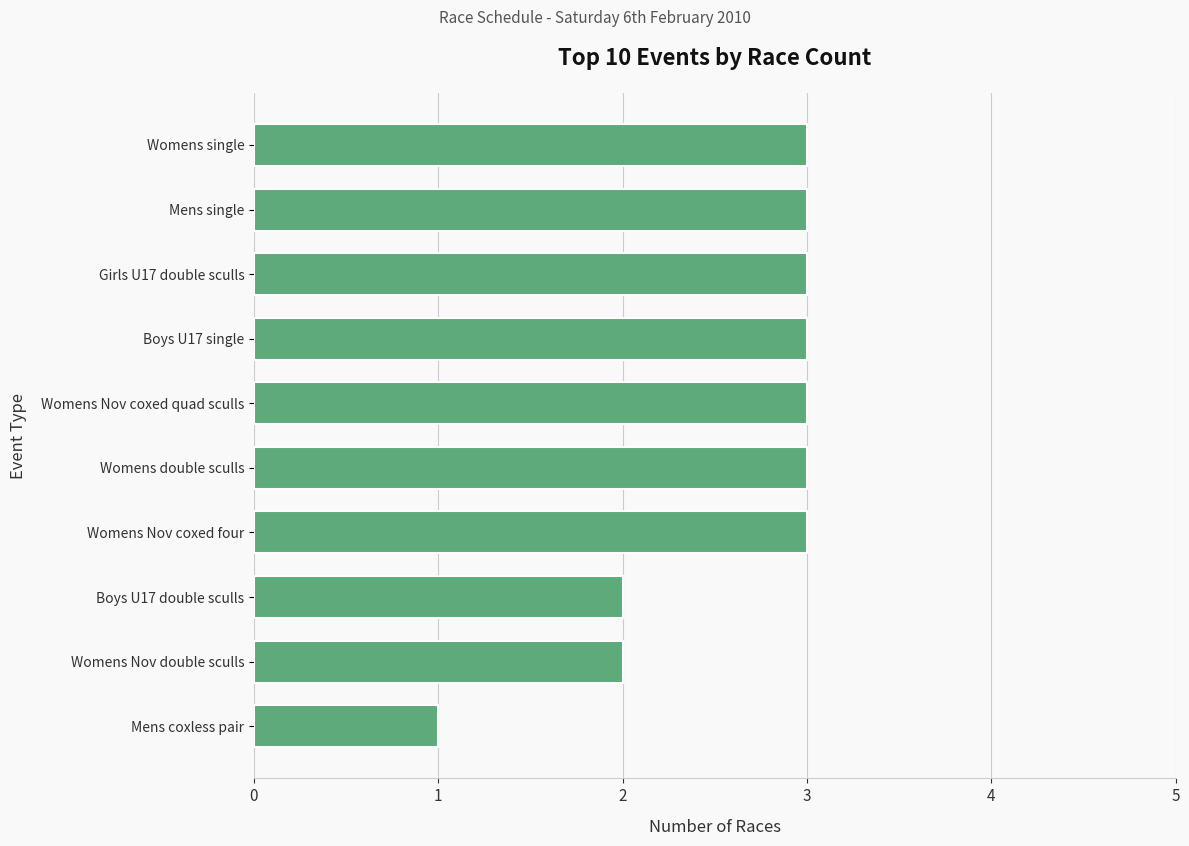

Count the values in the range 2 to 3.

9